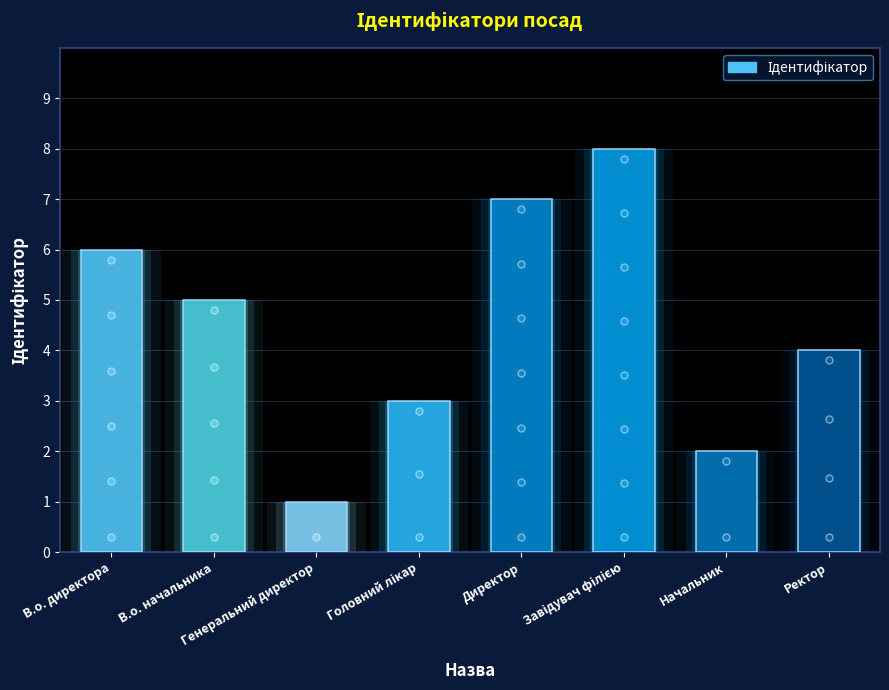

True or false: the data shows 3 at Головний лікар.

True